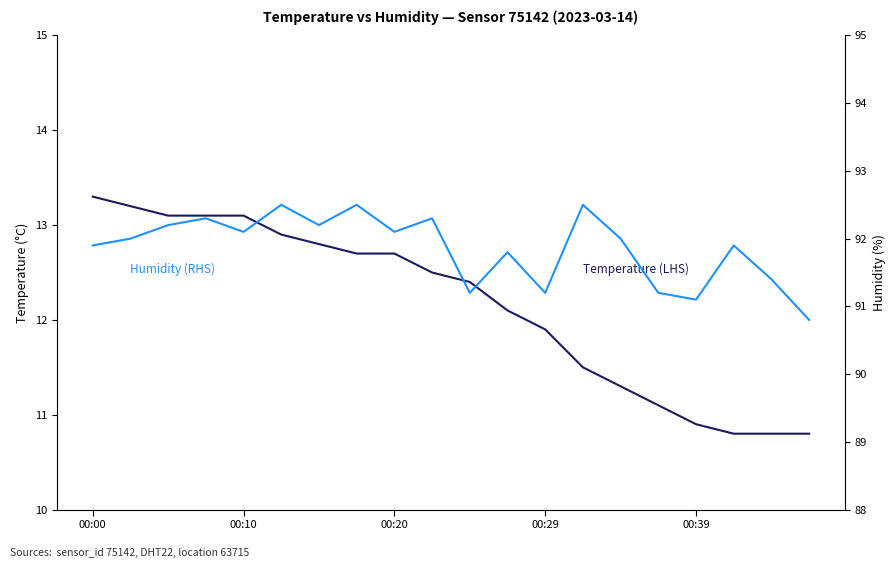

What is the total value across all series at 9?

104.8